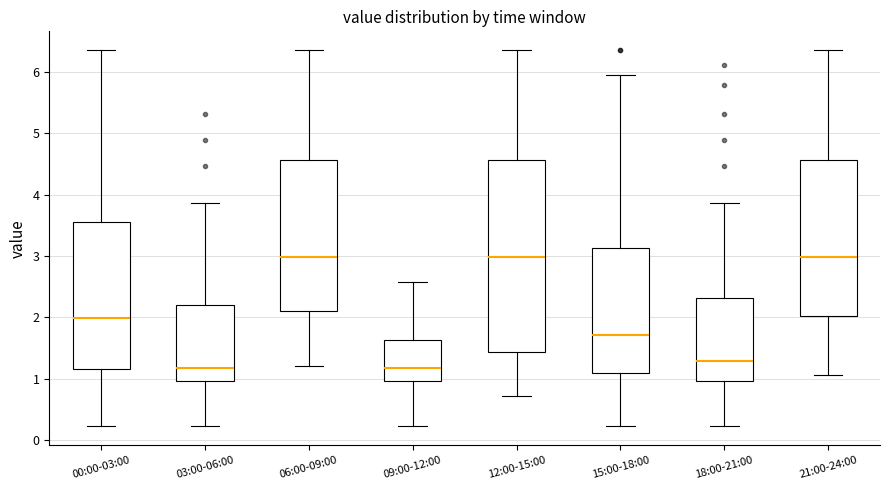

Which box is the tallest, from its lower edge to its upper edge?

12:00-15:00